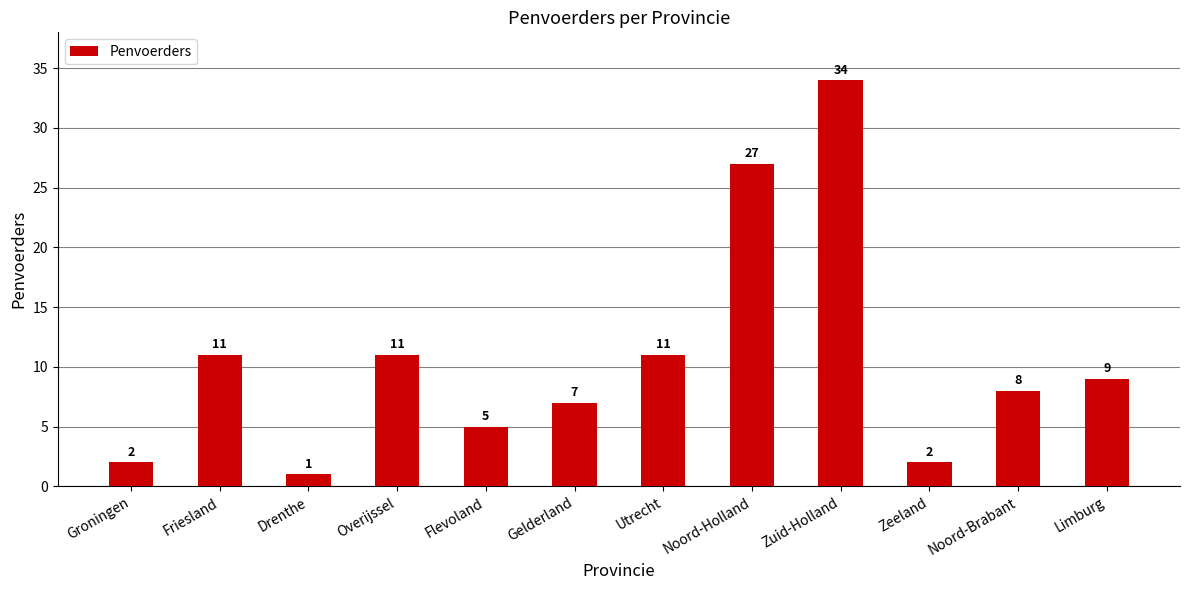

What is the greatest value displayed?

34